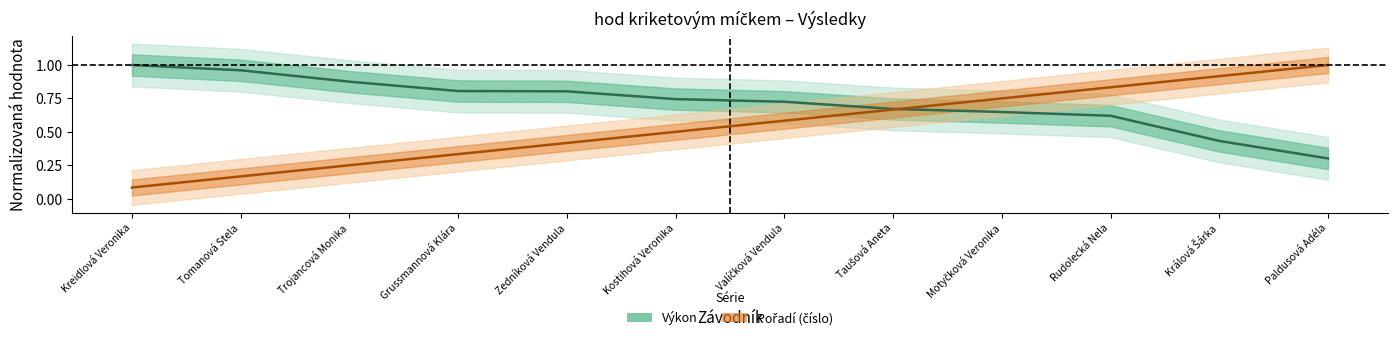

The Výkon series shows 0.7 at Valíčková Vendula. True or false?

True